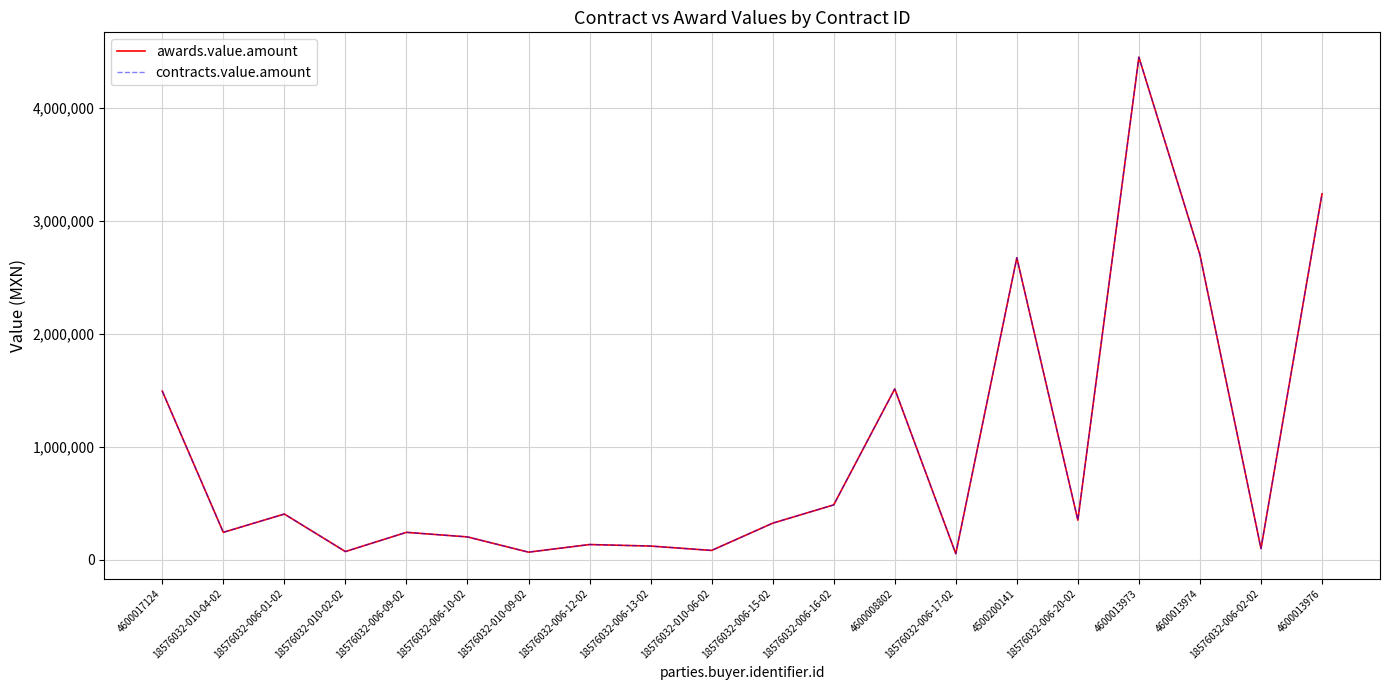

The value of contracts.value.amount at 18576032-006-10-02 is 69489.4. True or false?

False